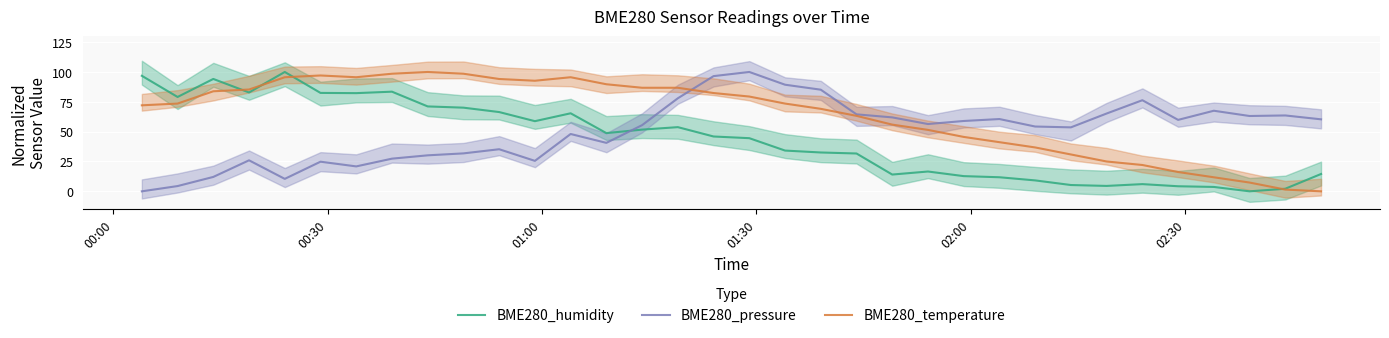

How many values in the BME280_humidity series exceed 45?

17